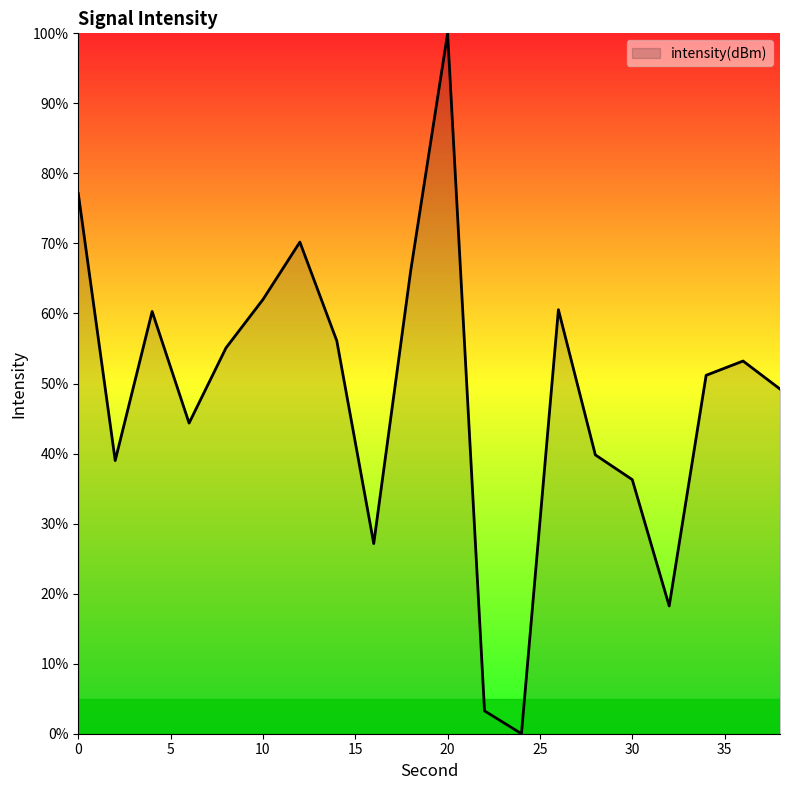

What is the difference between the maximum and minimum values?

100.0